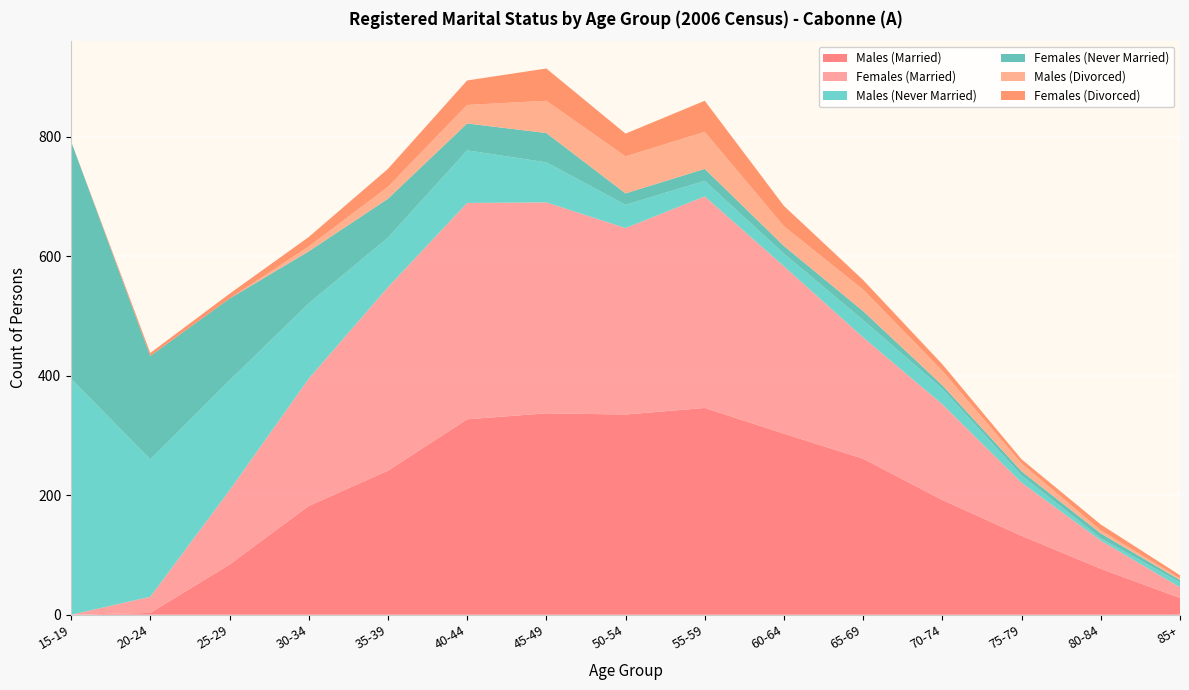

Reading right to left, list all the values displayed in this chart.

Males (Married): 85+=28	80-84=77	75-79=132	70-74=192	65-69=261	60-64=303	55-59=346	50-54=335	45-49=337	40-44=327	35-39=241	30-34=182	25-29=84	20-24=3	15-19=0
Females (Married): 85+=18	80-84=47	75-79=89	70-74=160	65-69=203	60-64=280	55-59=354	50-54=312	45-49=353	40-44=362	35-39=307	30-34=213	25-29=124	20-24=27	15-19=0
Males (Never Married): 85+=8	80-84=4	75-79=12	70-74=26	65-69=29	60-64=21	55-59=26	50-54=39	45-49=67	40-44=88	35-39=83	30-34=126	25-29=184	20-24=230	15-19=395
Females (Never Married): 85+=4	80-84=8	75-79=7	70-74=6	65-69=15	60-64=13	55-59=20	50-54=19	45-49=49	40-44=45	35-39=65	30-34=87	25-29=137	20-24=173	15-19=397
Males (Divorced): 85+=3	80-84=5	75-79=13	70-74=24	65-69=36	60-64=33	55-59=62	50-54=62	45-49=54	40-44=31	35-39=20	30-34=8	25-29=0	20-24=0	15-19=0
Females (Divorced): 85+=5	80-84=10	75-79=7	70-74=11	65-69=16	60-64=34	55-59=52	50-54=38	45-49=54	40-44=41	35-39=30	30-34=16	25-29=8	20-24=5	15-19=0